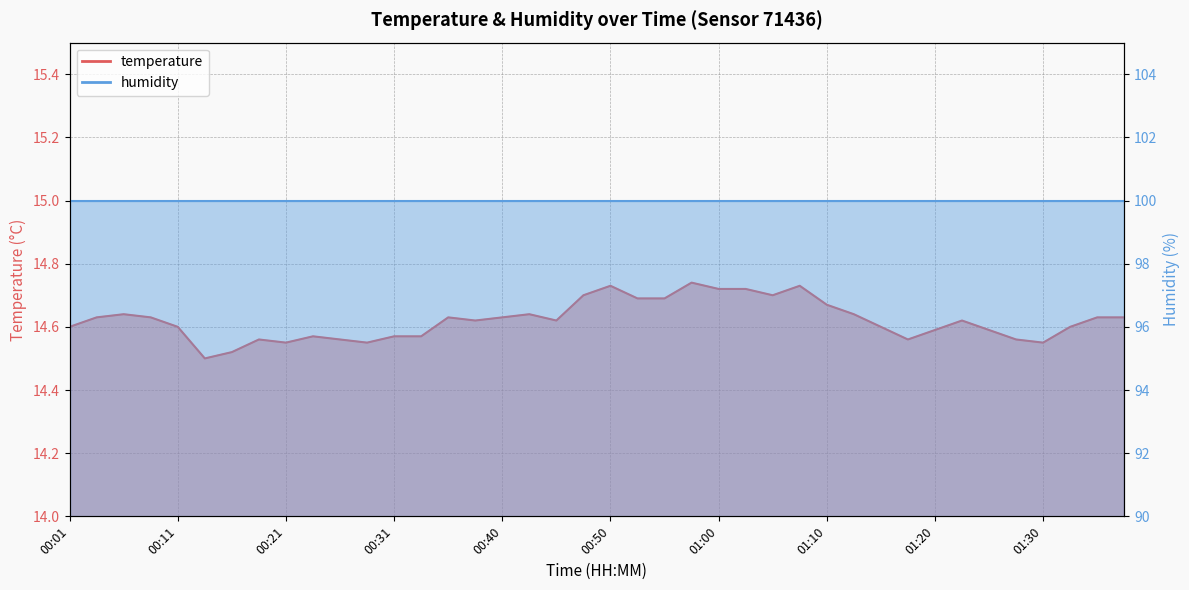

Does the chart have visible grid lines?

Yes